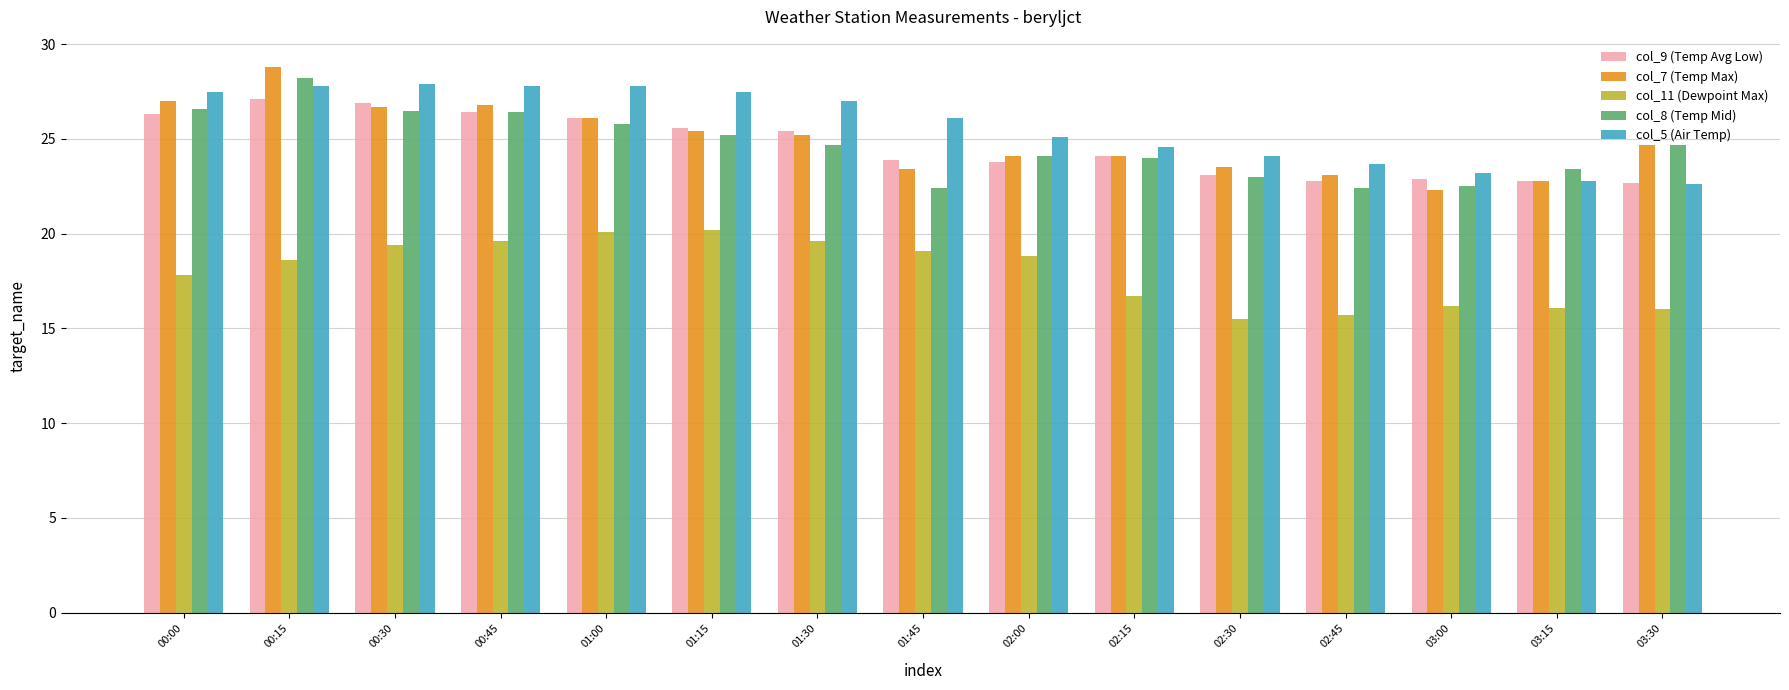

Is the value of col_9 (Temp Avg Low) at 03:30 greater than the value of col_5 (Air Temp) at 02:00?

No